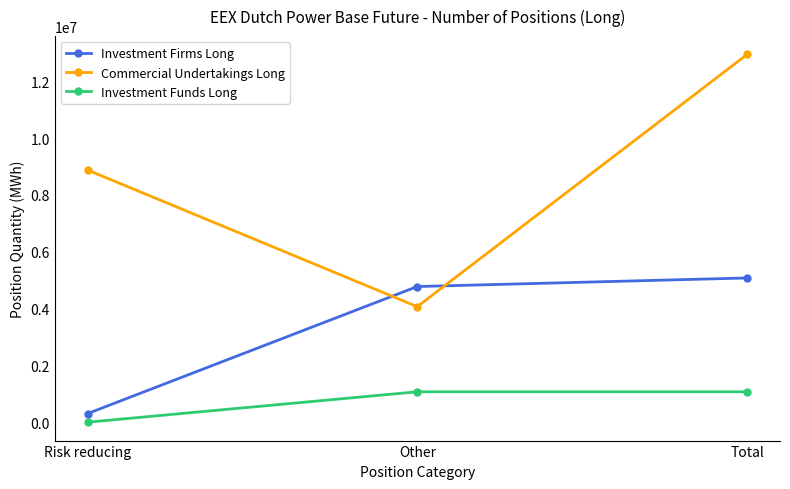

What position from the right is Other?

2